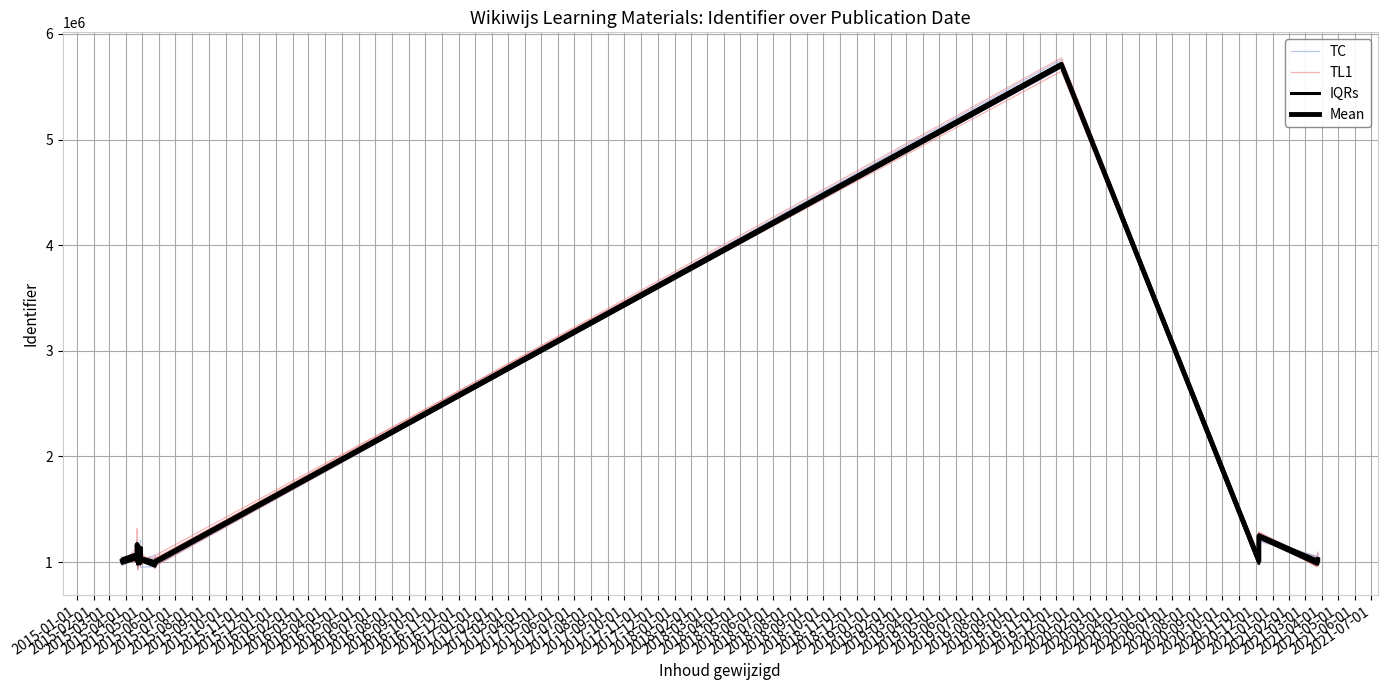

At which category does the chart reach its minimum across all series?

2015-06-01